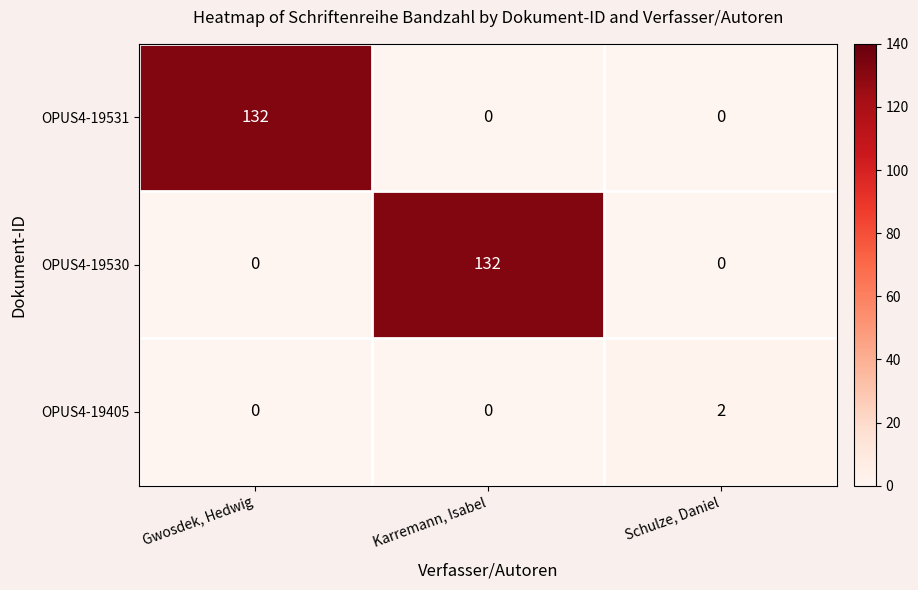

Is it true that OPUS4-19531 equals 0 at Schulze, Daniel?

True